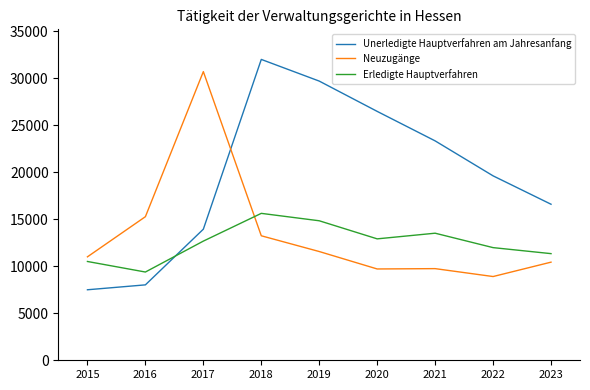

How many series are shown in this chart?

3